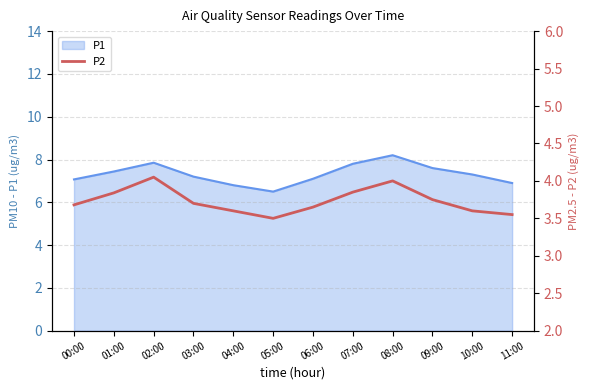

The P1 series shows 10.3 at 04:00. True or false?

False